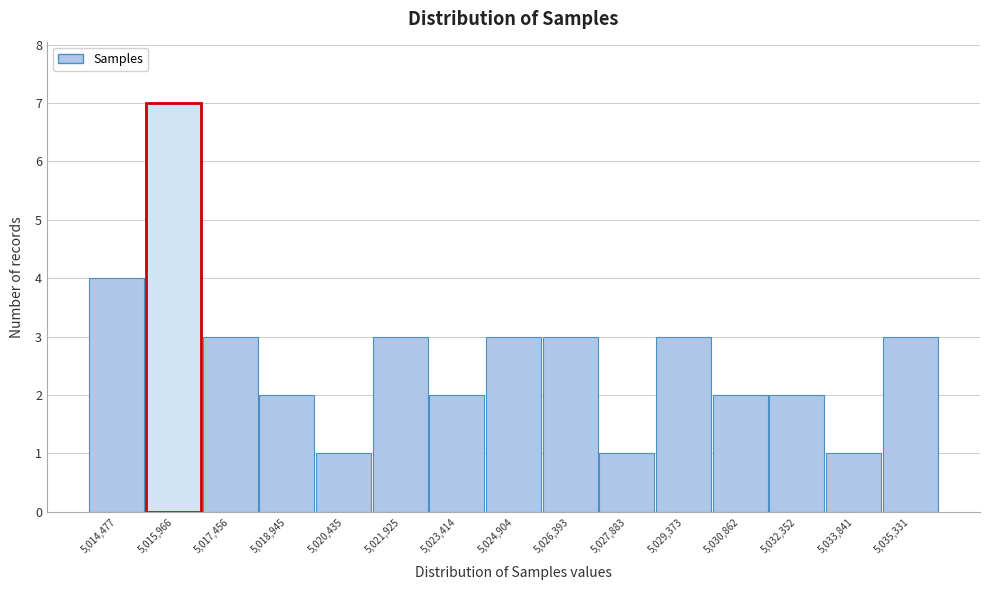

Reading right to left, list all the values displayed in this chart.

3	1	2	2	3	1	3	3	2	3	1	2	3	7	4